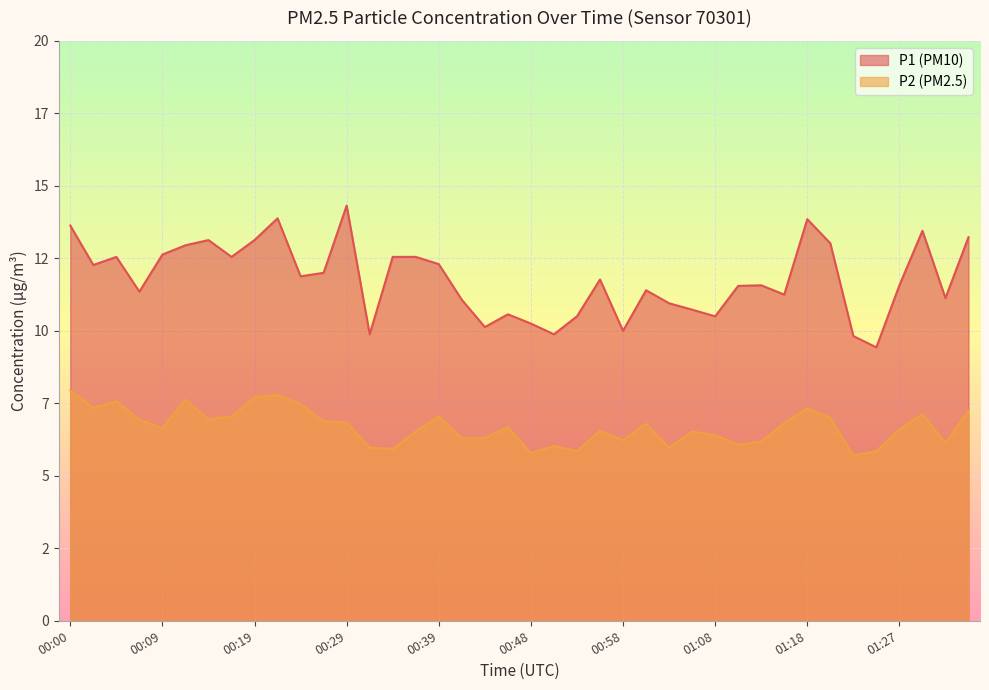

Reading left to right, transcribe all the data shown in this chart.

P1: 13.6	12.3	12.6	11.3	12.6	12.9	13.1	12.6	13.1	13.9	11.9	12.0	14.3	9.9	12.6	12.6	12.3	11.1	10.1	10.6	10.2	9.9	10.5	11.8	10.0	11.4	10.9	10.7	10.5	11.6	11.6	11.2	13.8	13.0	9.8	9.4	11.6	13.4	11.1	13.2
P2: 8.0	7.3	7.6	6.9	6.7	7.6	7.0	7.0	7.7	7.8	7.5	6.9	6.8	6.0	5.9	6.5	7.0	6.3	6.3	6.7	5.8	6.0	5.8	6.5	6.2	6.8	6.0	6.5	6.4	6.1	6.2	6.8	7.3	7.0	5.7	5.8	6.6	7.1	6.1	7.2